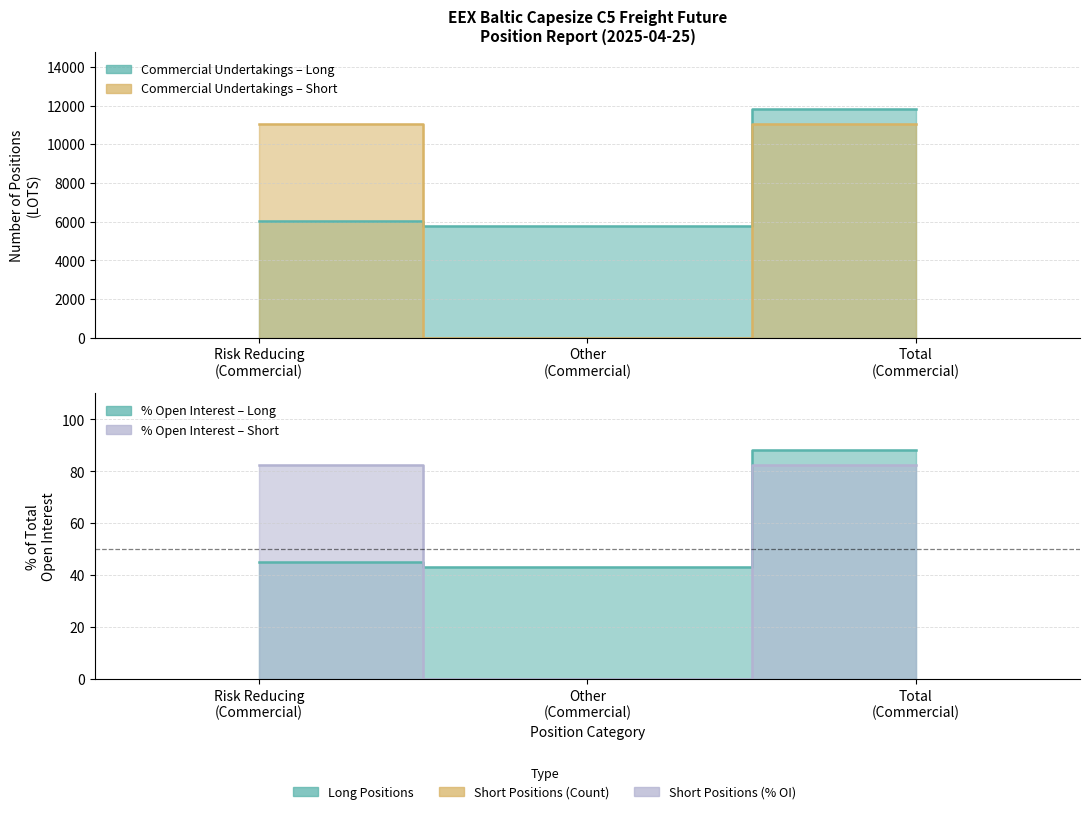

The Commercial Undertakings Long series shows 3420 at Risk Reducing (Commercial). True or false?

False